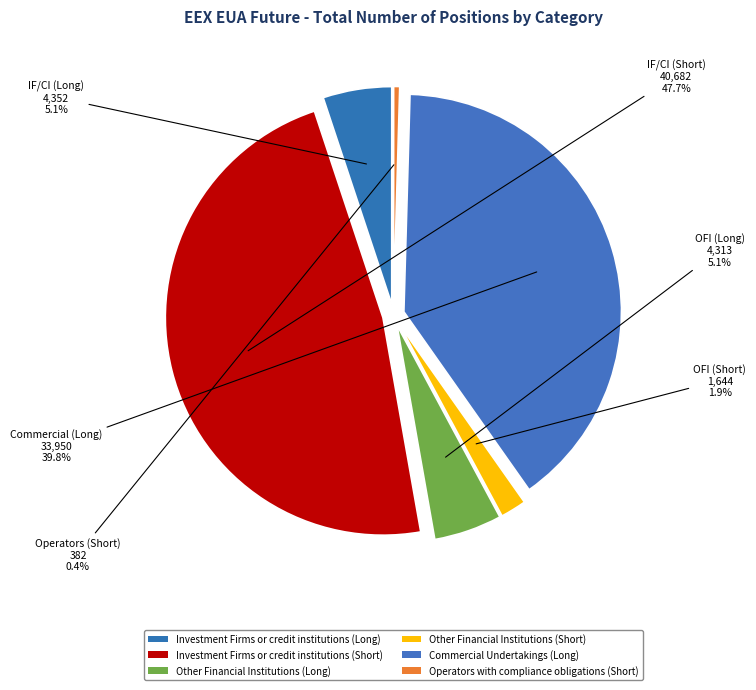

What is the largest slice in the pie chart?

Investment Firms or credit institutions (Short)